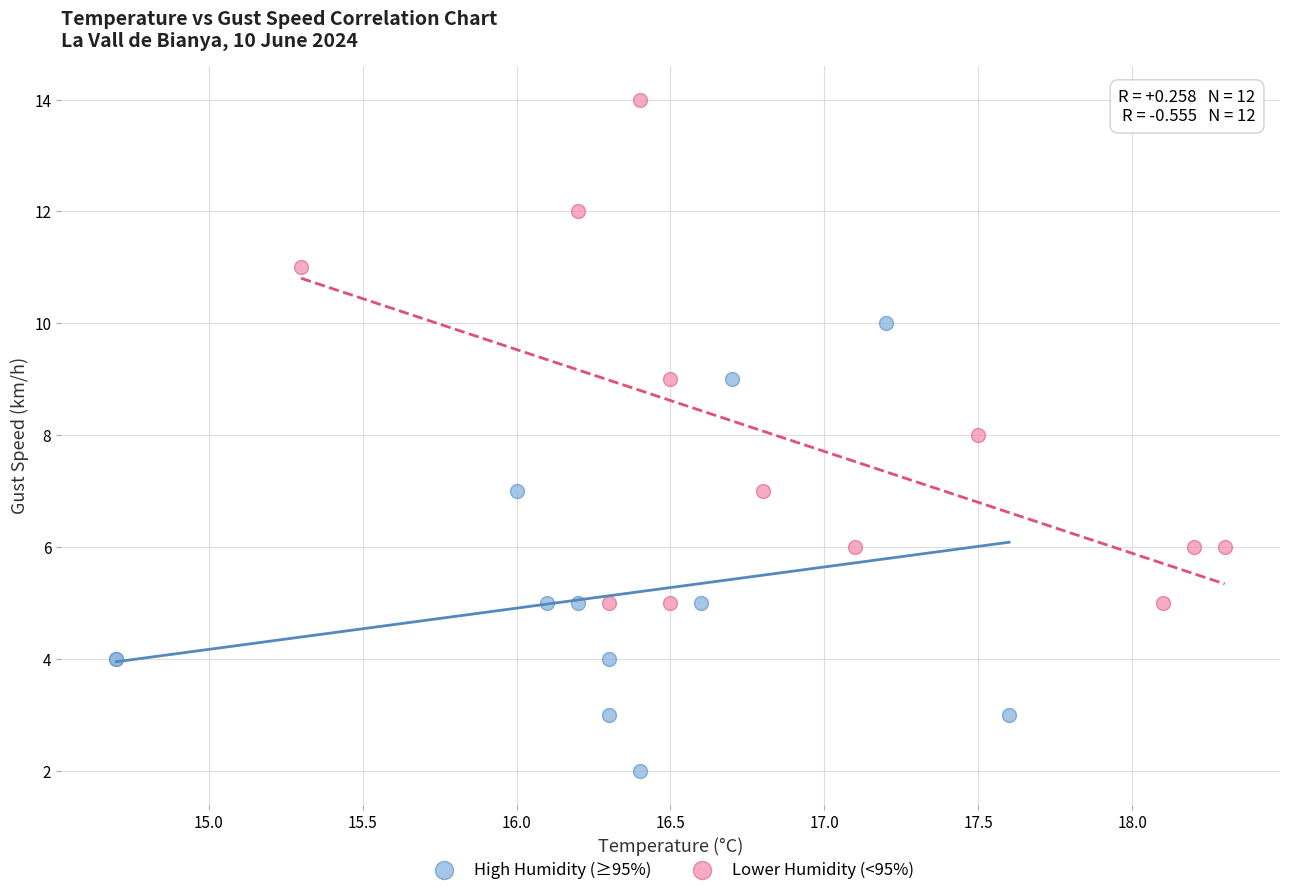

Which series reaches the maximum Y coordinate?

Lower Humidity (<95%)